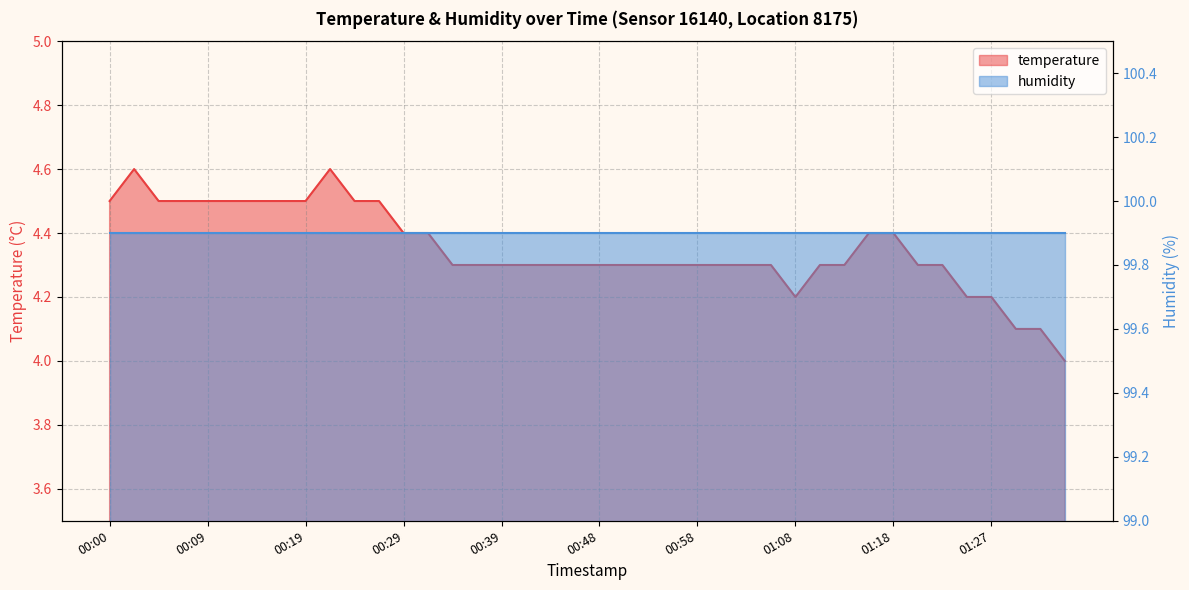

What is the maximum value shown in the chart?

4.6